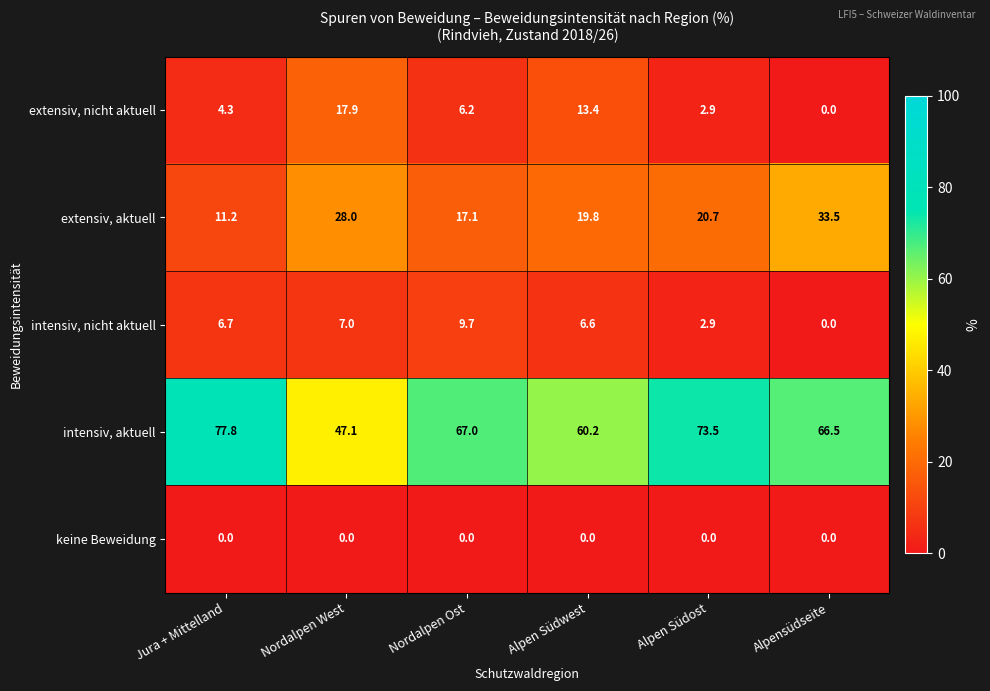

How many data points does each series have?

6